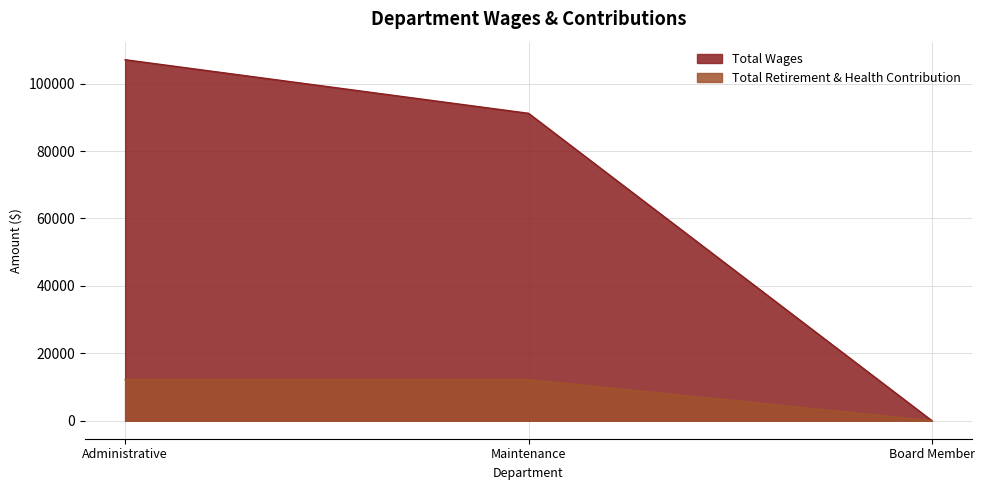

What is the label of the 2nd point from the right?

Maintenance